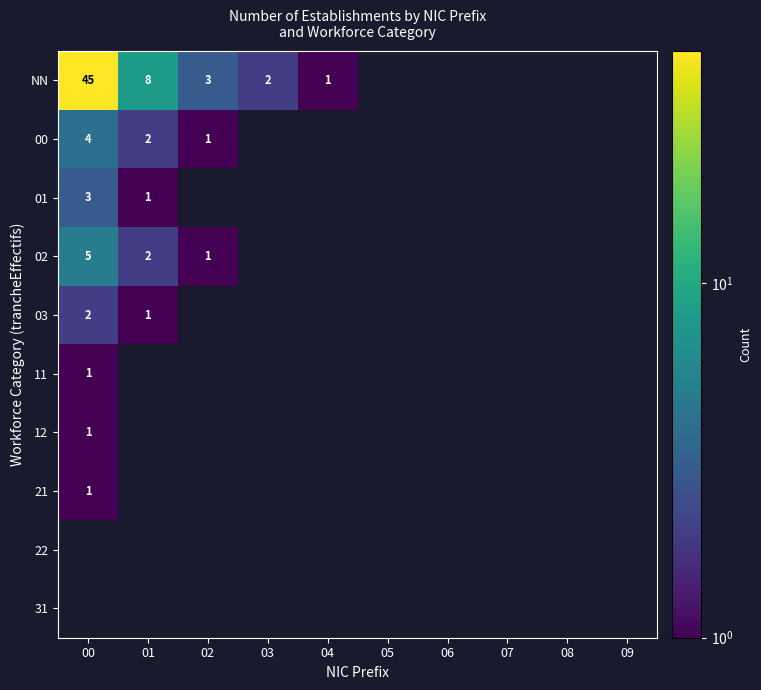

Is it true that 03 equals 2 at 00?

True